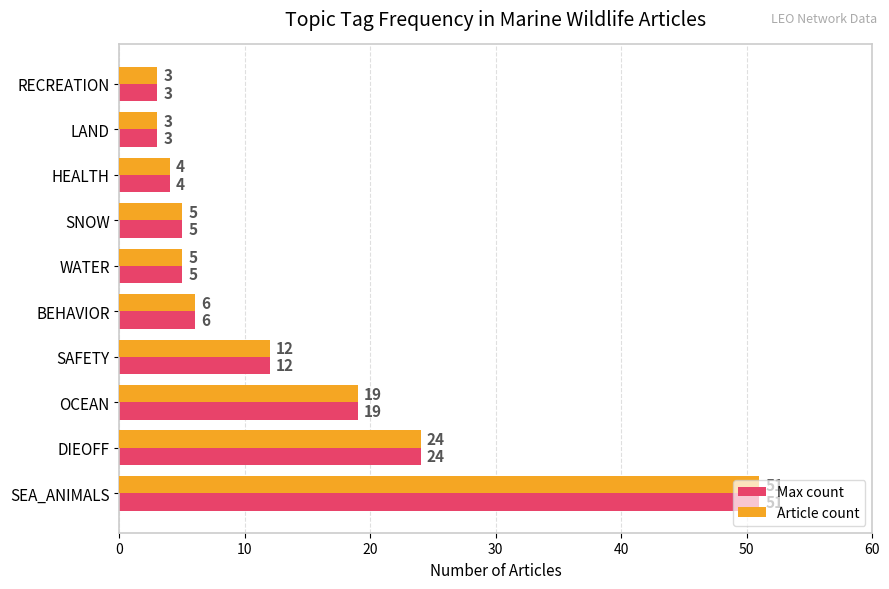

What is the minimum value for Article count?

3